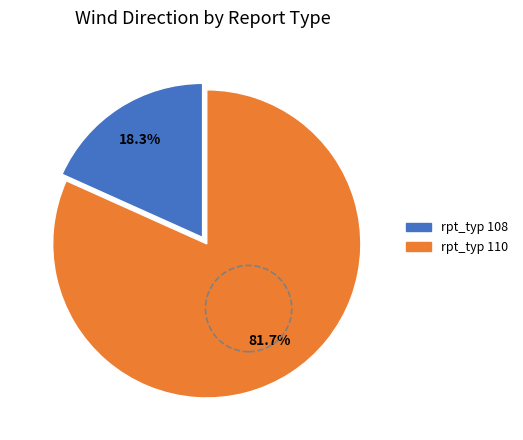

Is there any slice that represents more than half of the pie?

Yes